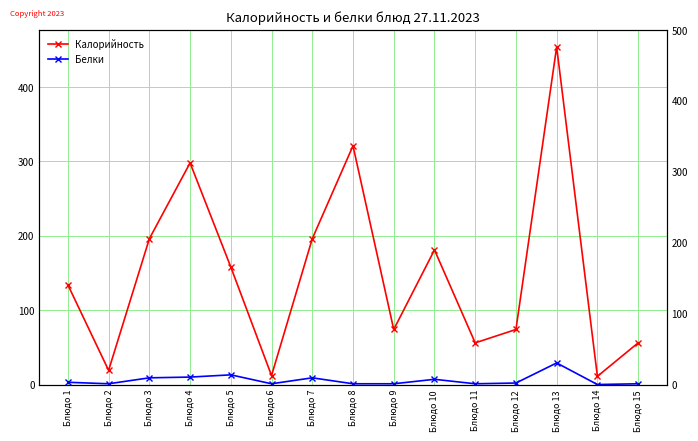

Which series has the largest range (max minus min)?

Калорийность